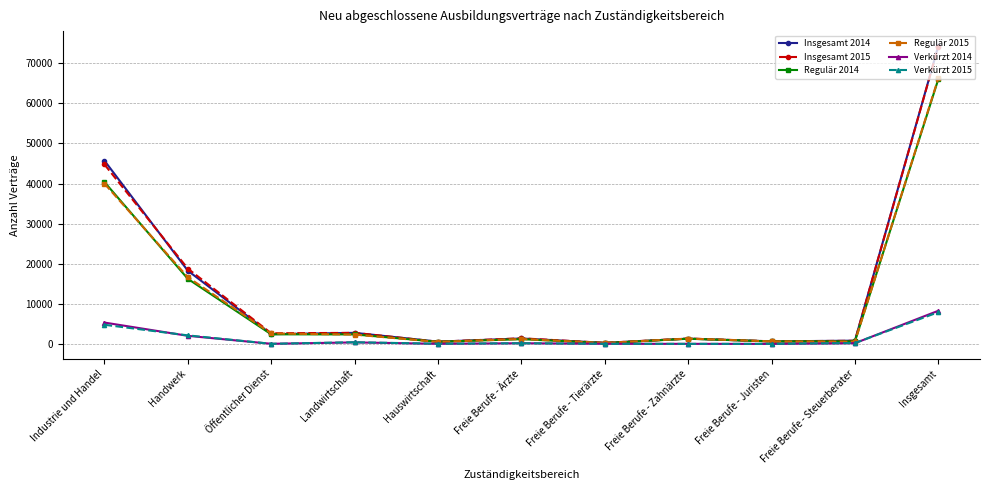

Which series ends up on top after the final intersection of Regulär 2014 and Regulär 2015?

Regulär 2015